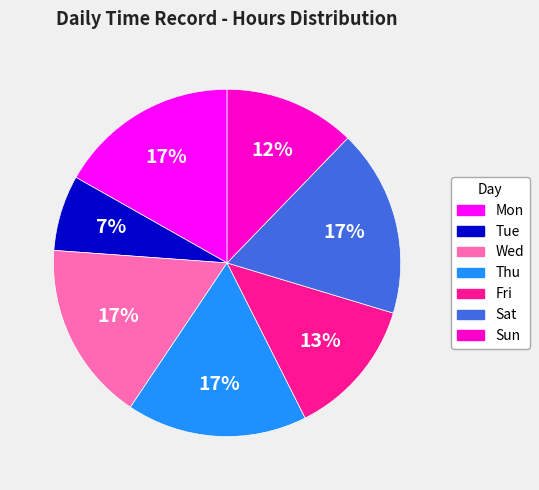

Is it true that Mon is 23% of the pie?

False